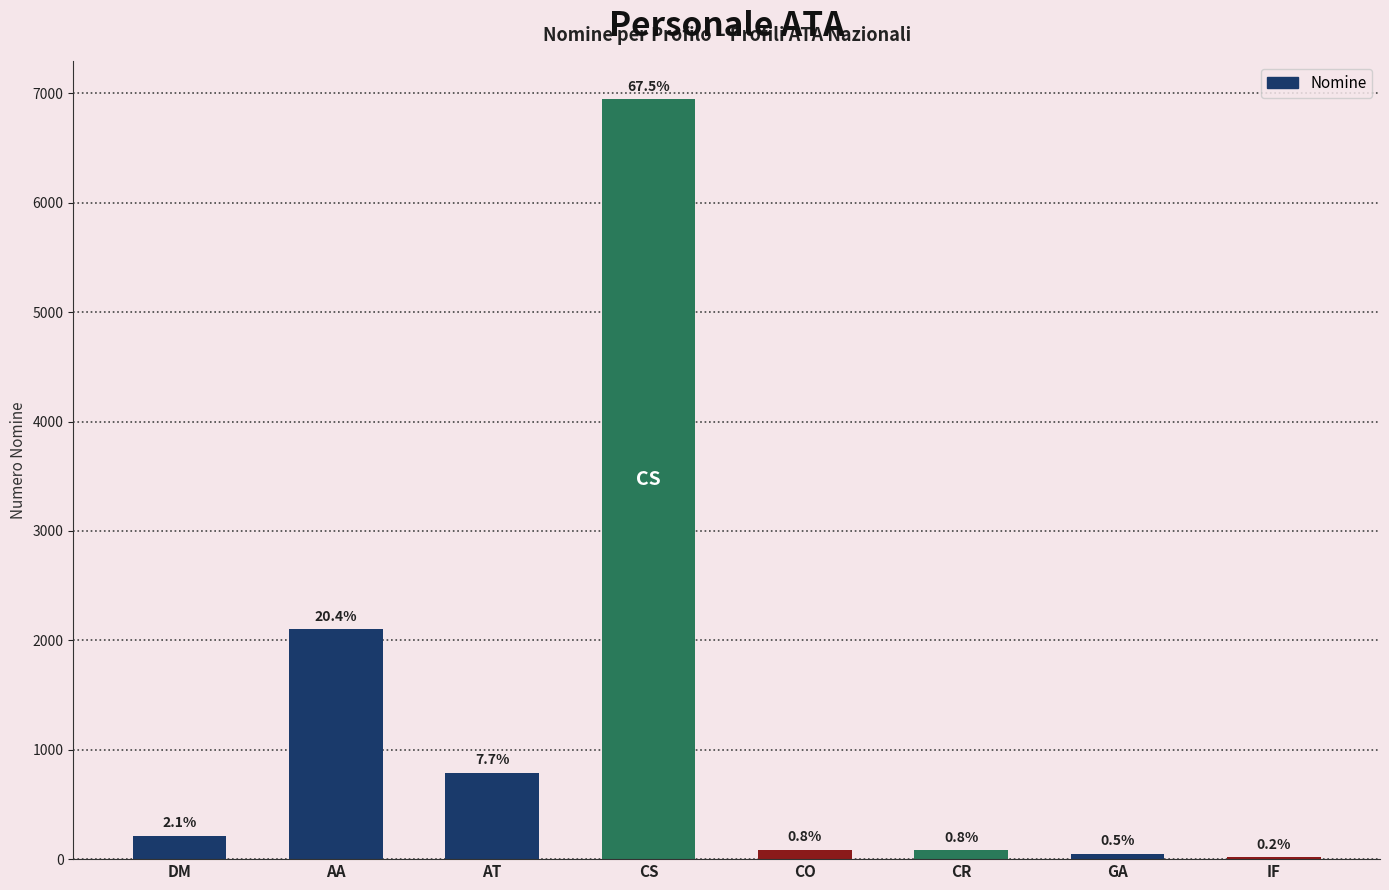

What is the difference between the maximum and minimum values?

6930